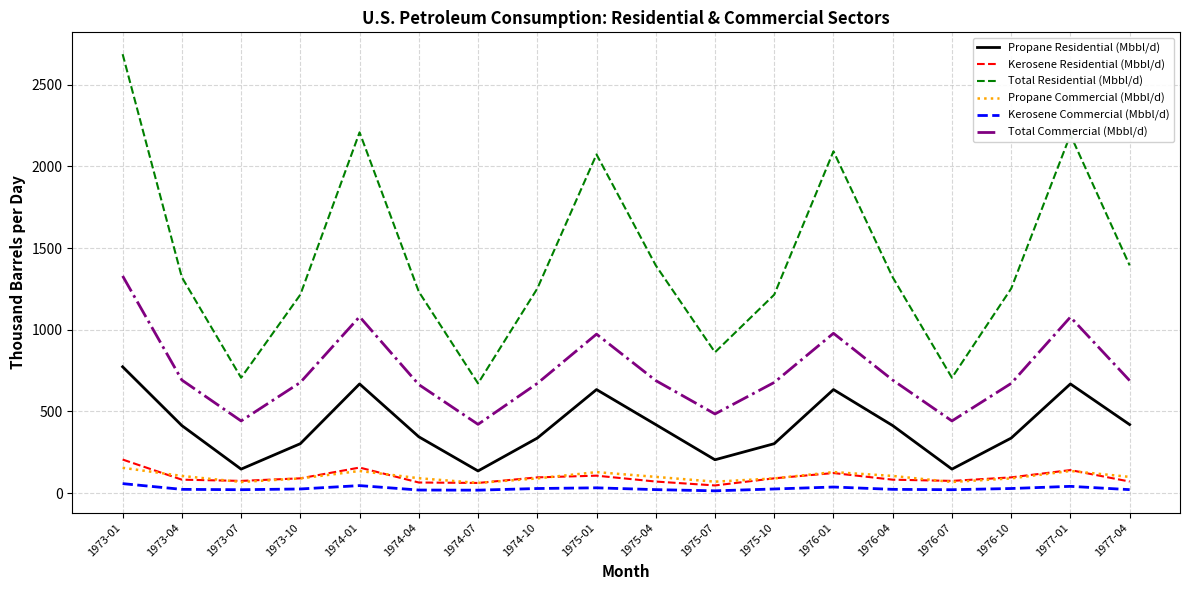

What is the minimum value for Propane Commercial (Mbbl/d)?

63.0